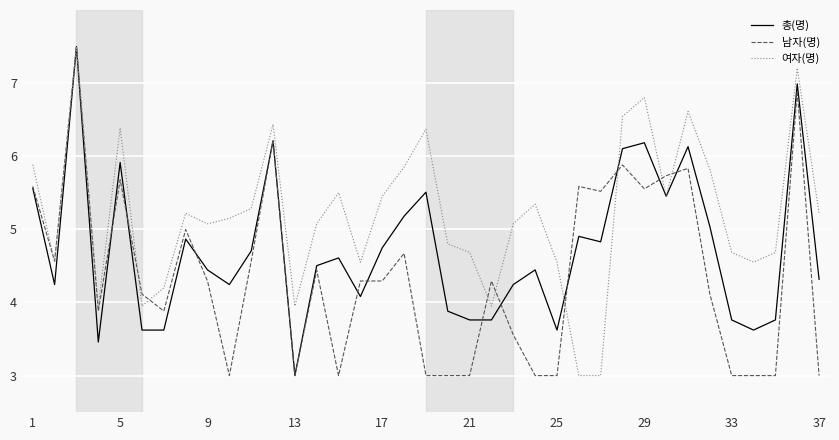

Which series has the largest total across all categories?

여자(명)